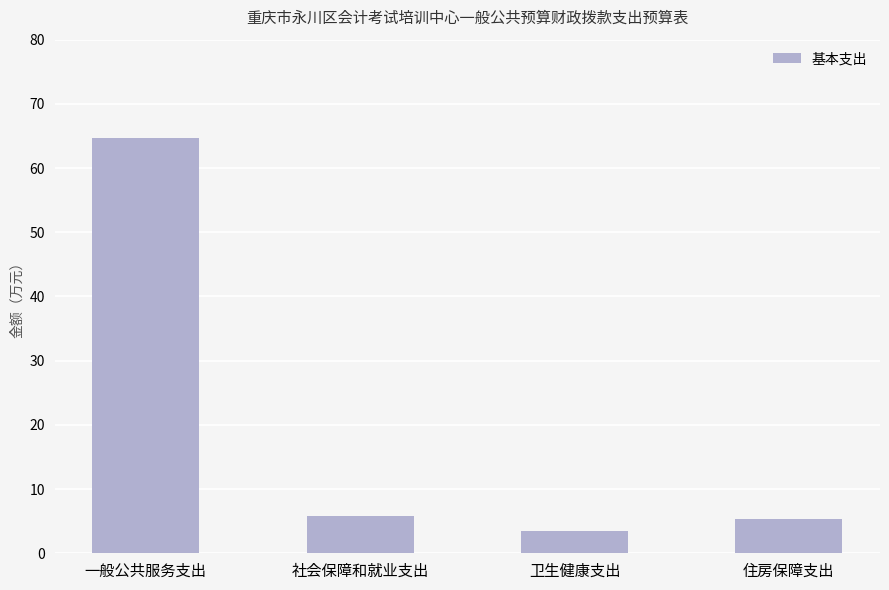

Reading left to right, list all the values displayed in this chart.

一般公共服务支出=64.7	社会保障和就业支出=5.9	卫生健康支出=3.5	住房保障支出=5.3